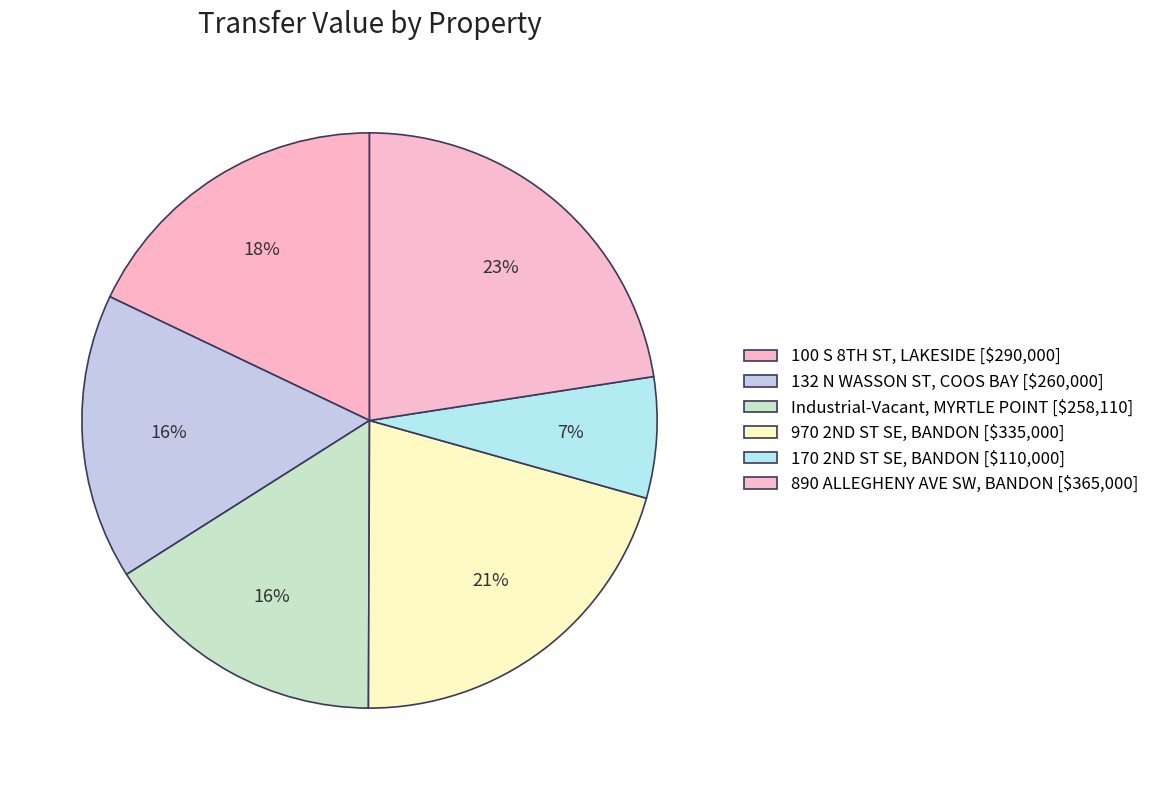

To the nearest percent, what percentage of the pie is 890 ALLEGHENY AVE SW, BANDON?

23%